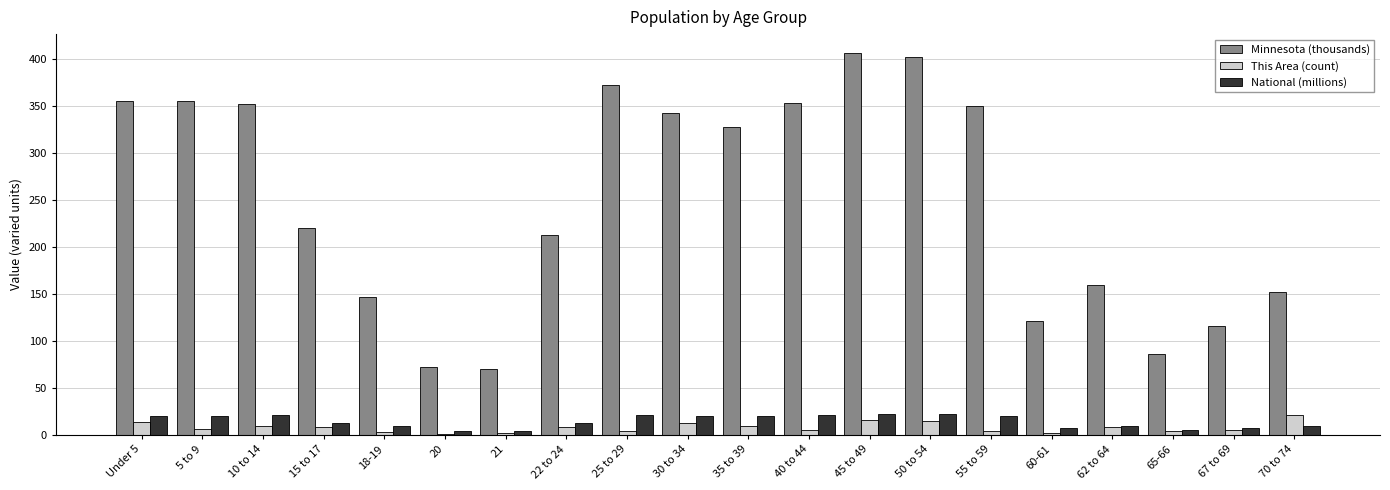

How many groups of bars are there?

20